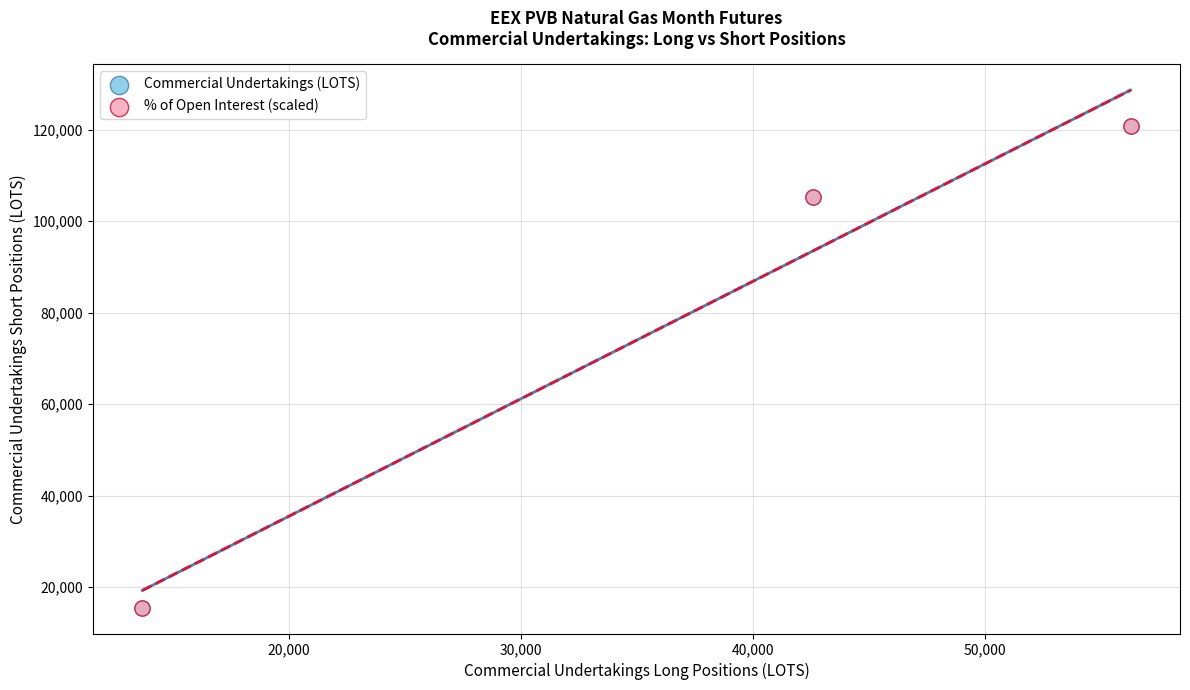

Which series has the widest spread of Y values?

Commercial Undertakings (LOTS)